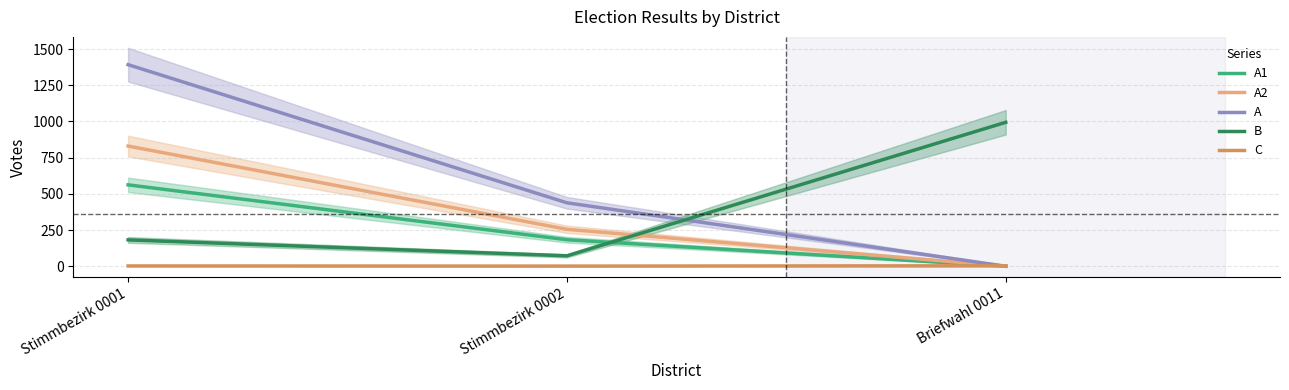

How many A1 values are between 0 and 562?

3